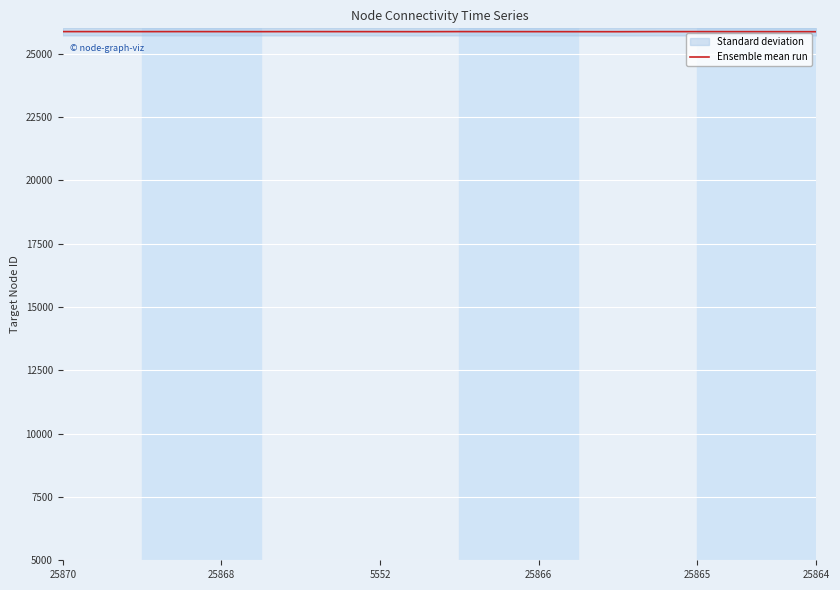

How many lines are shown in the chart?

1